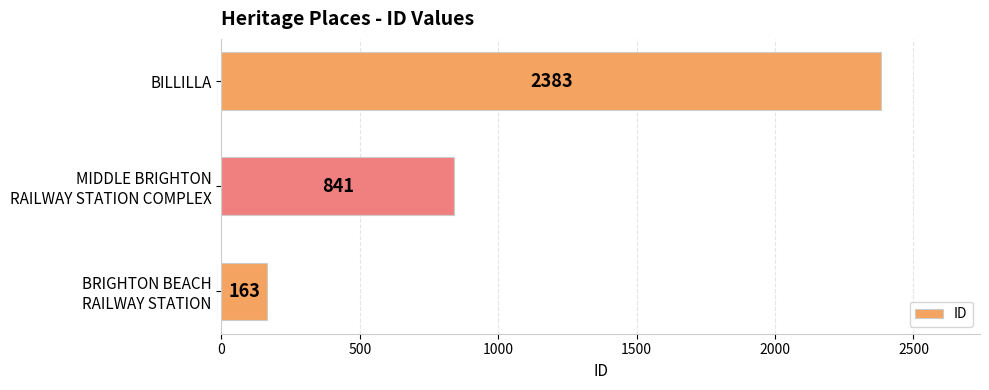

Count the values in the range 163 to 2383.

3